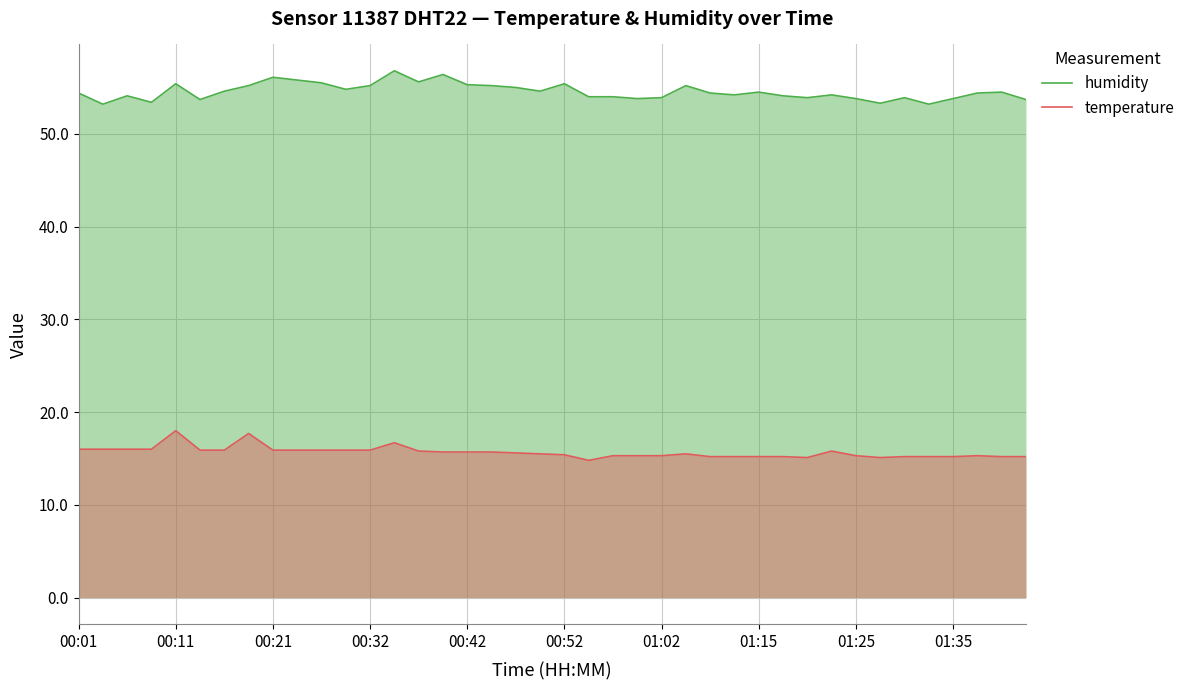

How many interior local valleys does the temperature series have?

3